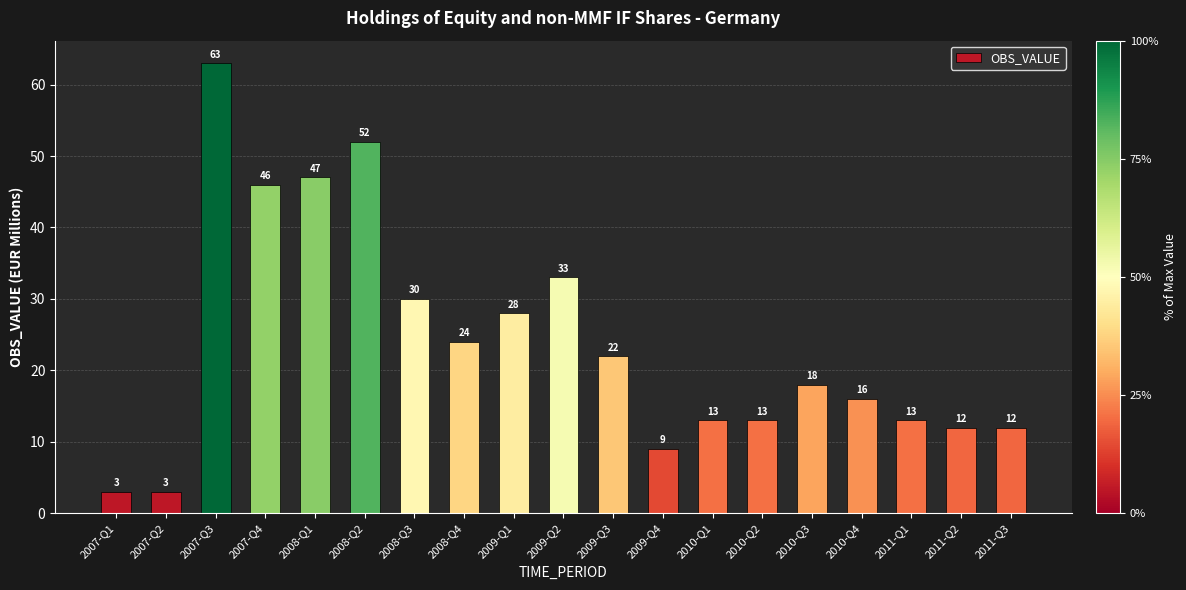

True or false: the data shows 20 at 2007-Q4.

False